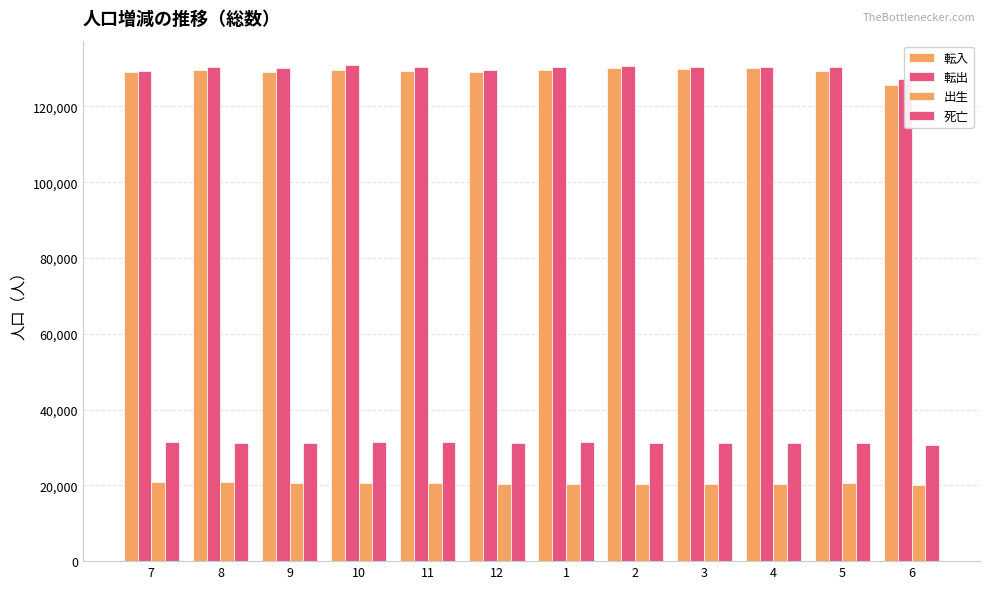

Count the number of data series in this chart.

4